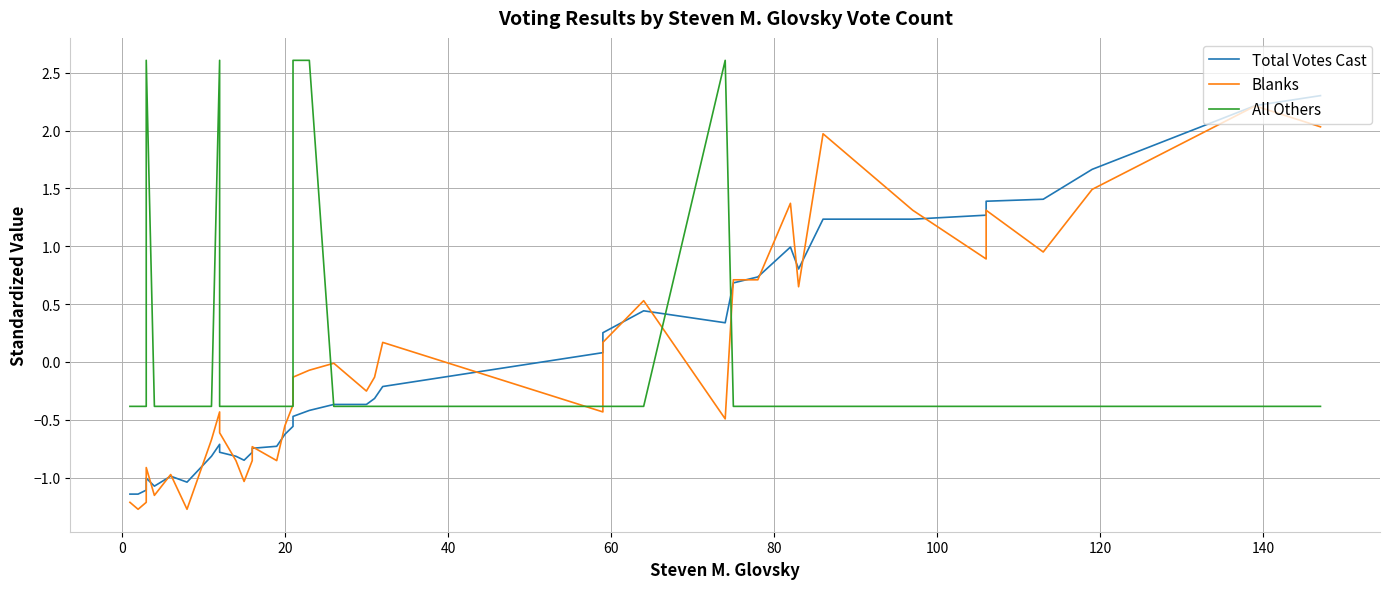

How many lines are shown in the chart?

3